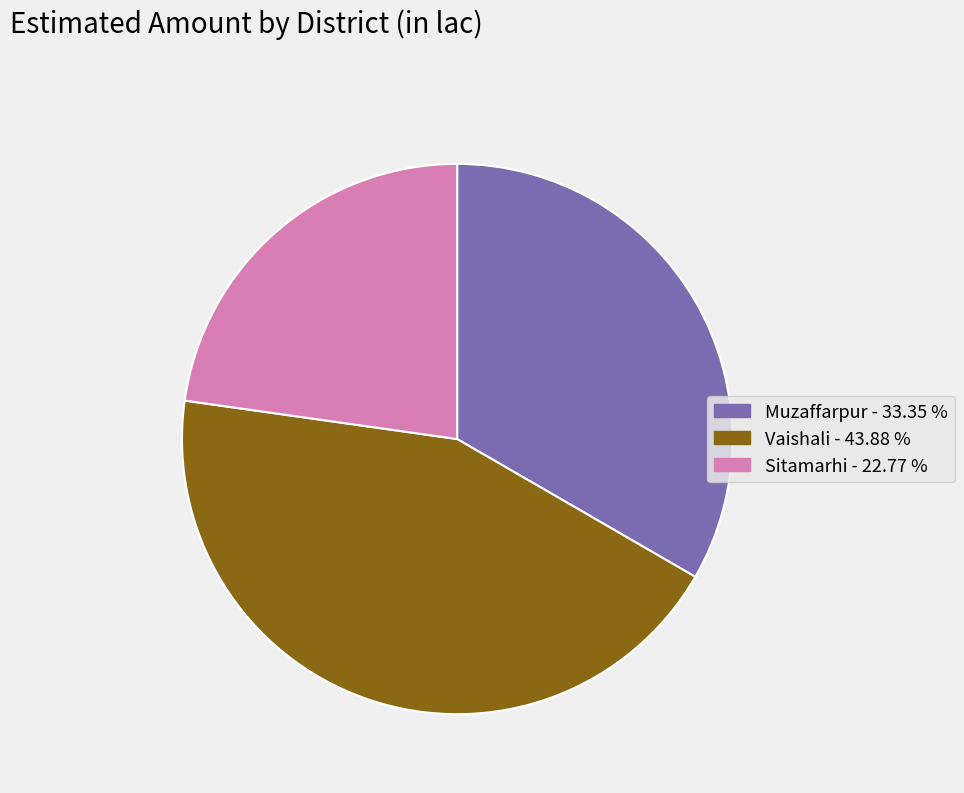

Does Sitamarhi account for over 50% of the chart?

No